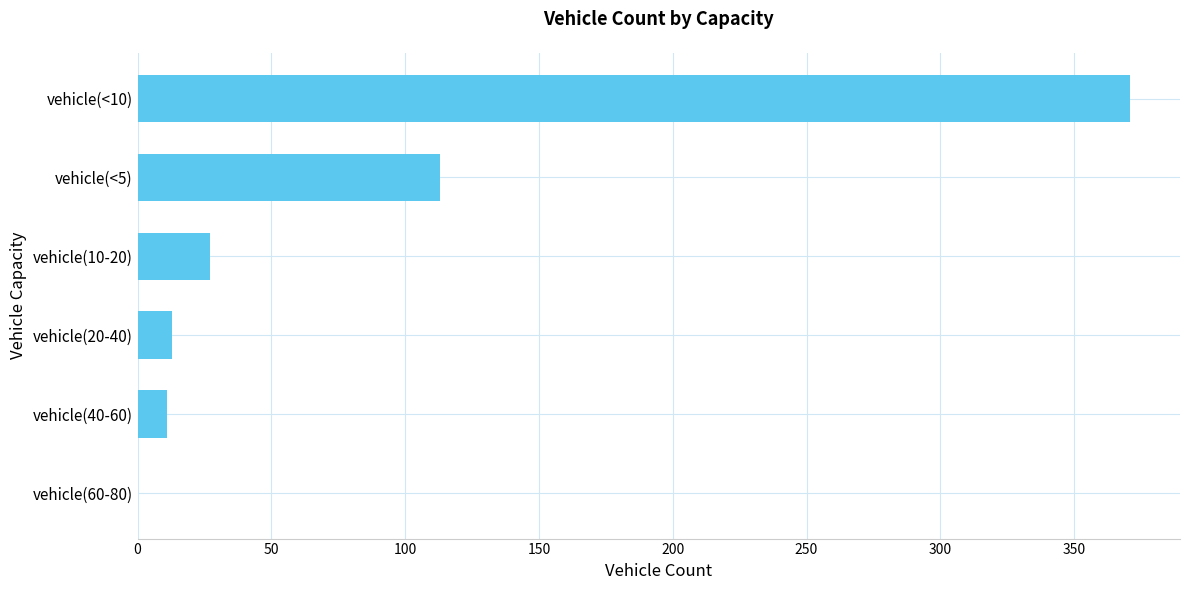

Reading bottom to top, extract all data points from this chart.

vehicle(60-80)=0	vehicle(40-60)=11	vehicle(20-40)=13	vehicle(10-20)=27	vehicle(<5)=113	vehicle(<10)=371